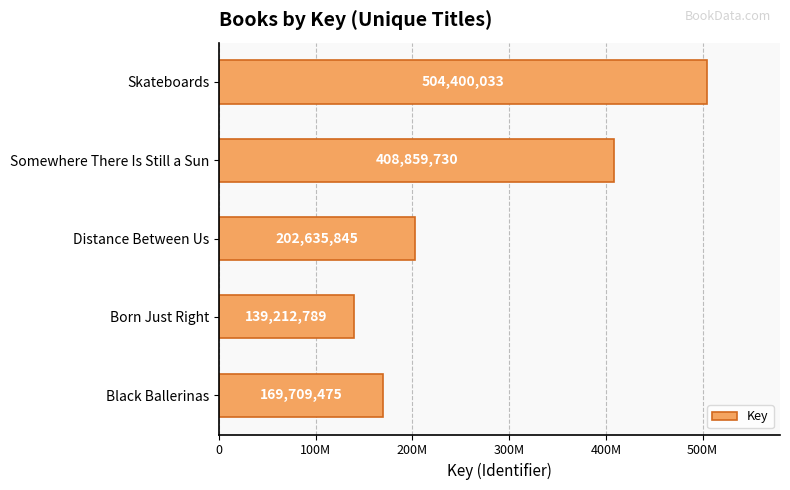

Are the bars horizontal?

Yes